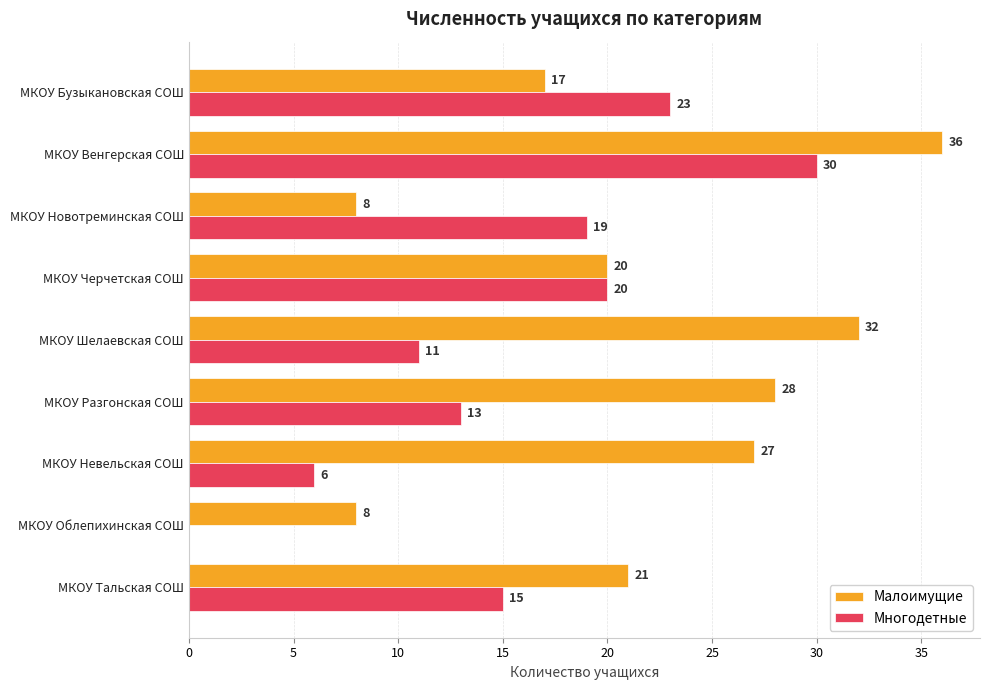

Which category has the highest value across all series?

МКОУ Венгерская СОШ